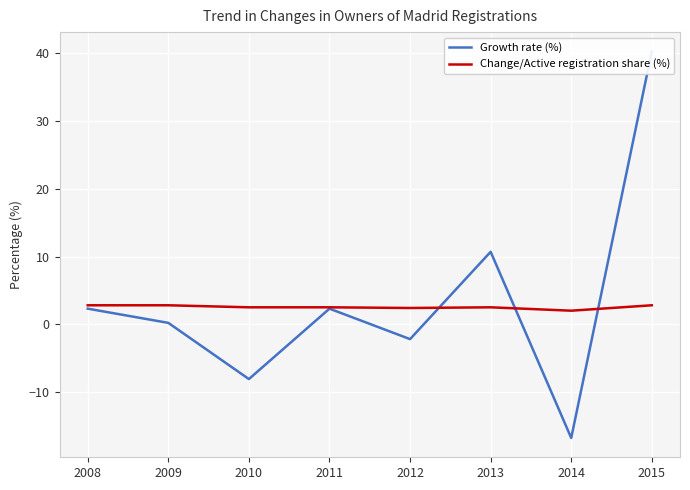

Where is the first local maximum for Change/Active registration share (%)?

2013